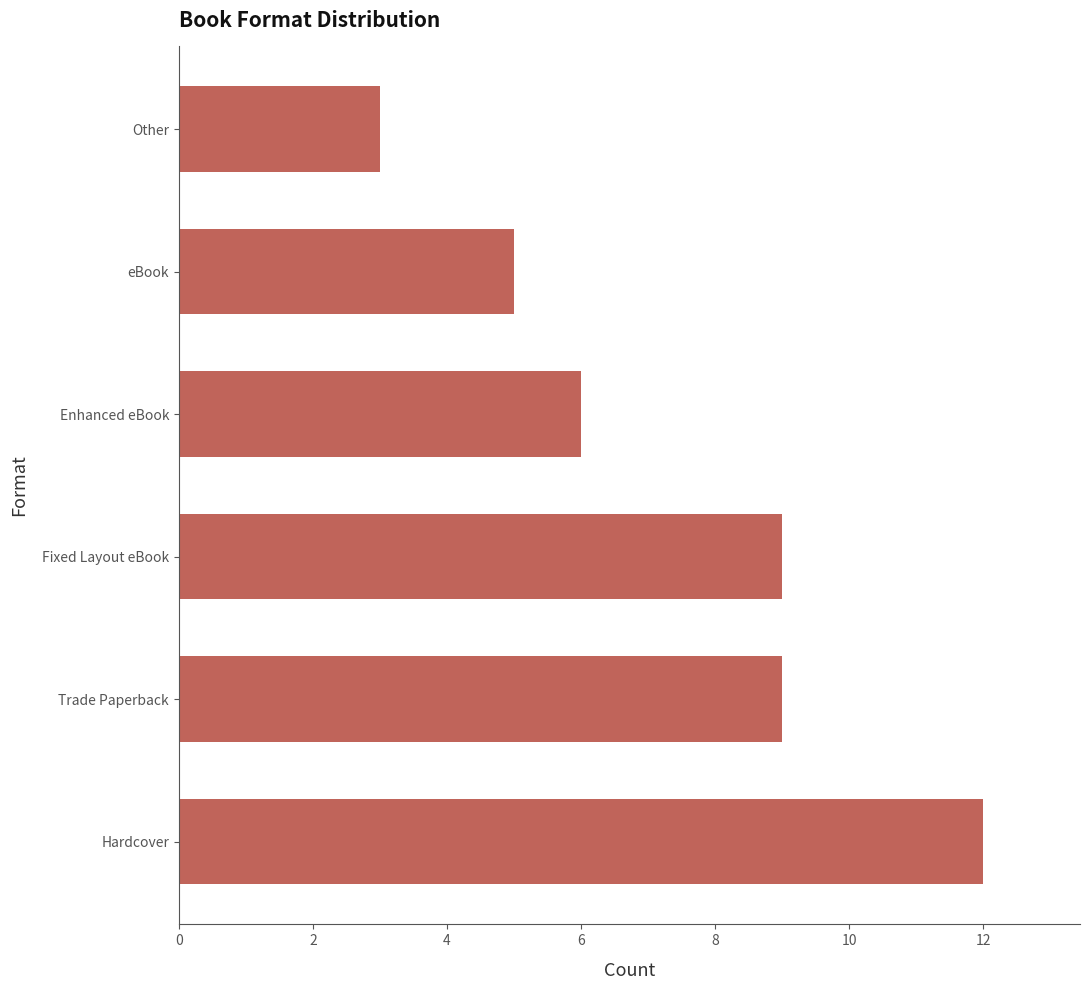

How many values are between 5 and 9?

4